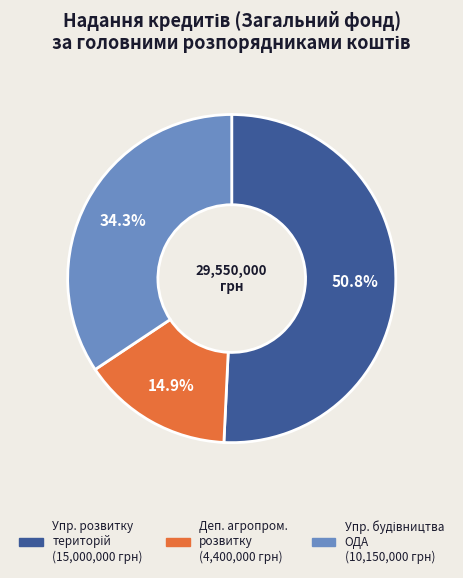

How many segments does this pie chart have?

3